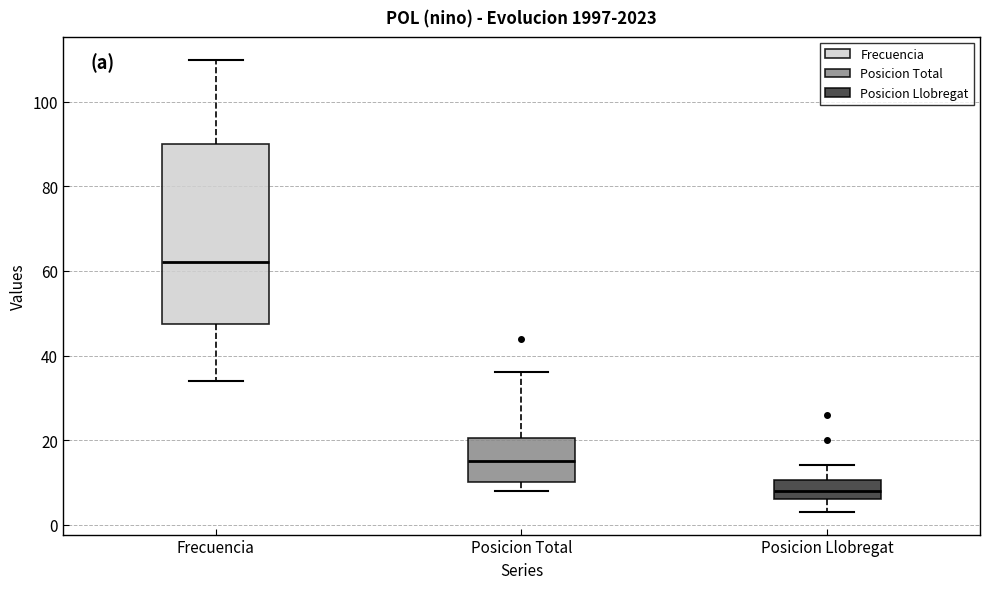

Which box is the tallest, from its lower edge to its upper edge?

Frecuencia